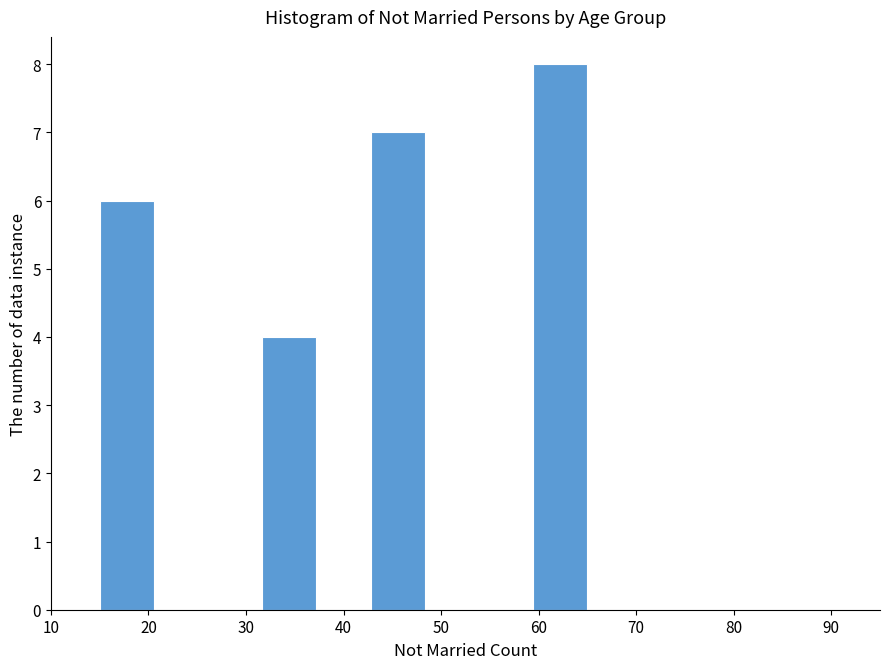

Reading left to right, transcribe this chart: for each bar, give the range it covers on the x-axis and its height. Neither the bar edges nor the heights are printed on the chart, so give them approximately, as read against the axes.

15 to 21: 6
21 to 26: 0
26 to 32: 0
32 to 37: 4
37 to 43: 0
43 to 48: 7
48 to 54: 0
54 to 59: 0
59 to 65: 8